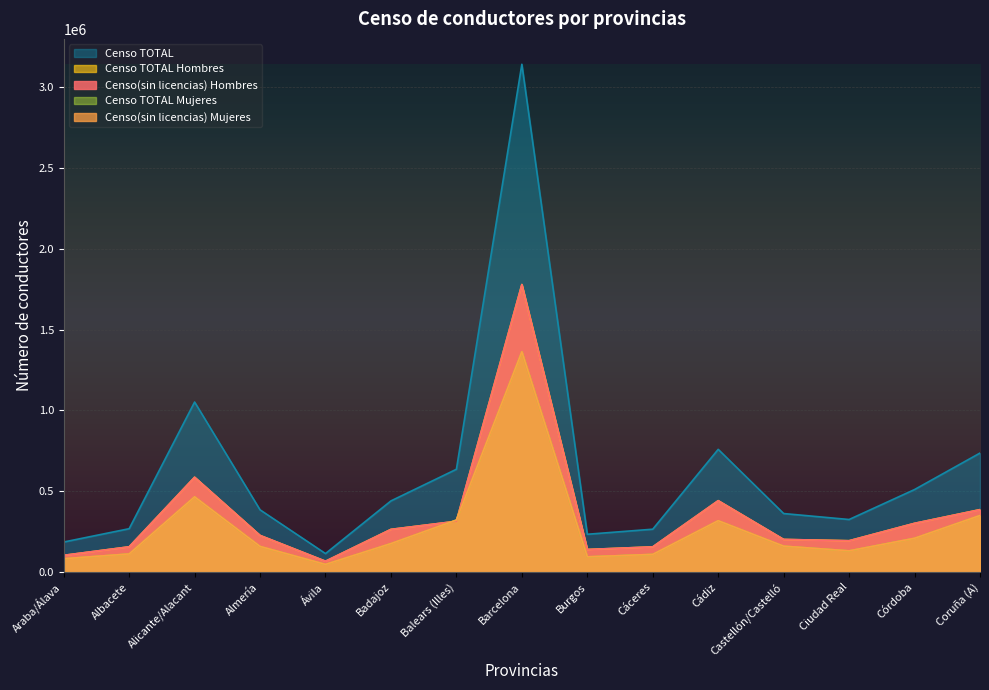

What is the difference between the maximum and second lowest values in the Censo TOTAL series?

2956054